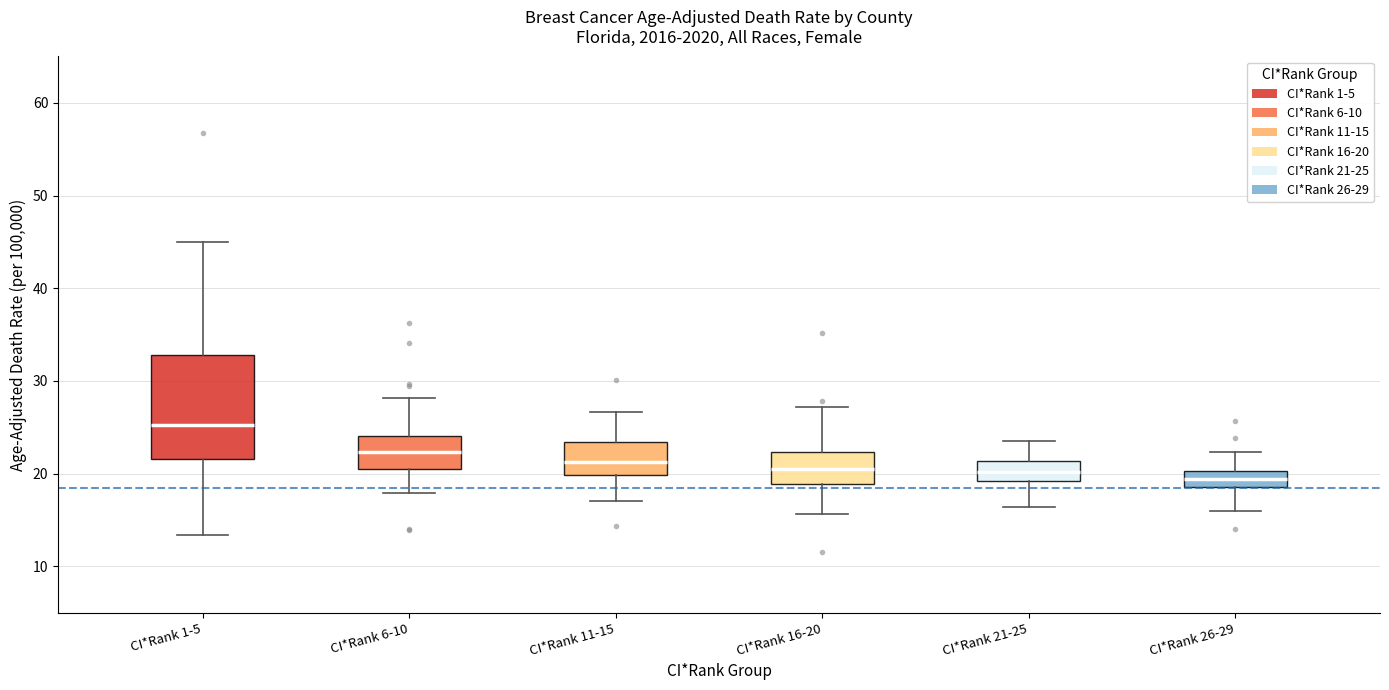

Which box has the highest median line?

CI*Rank 1-5